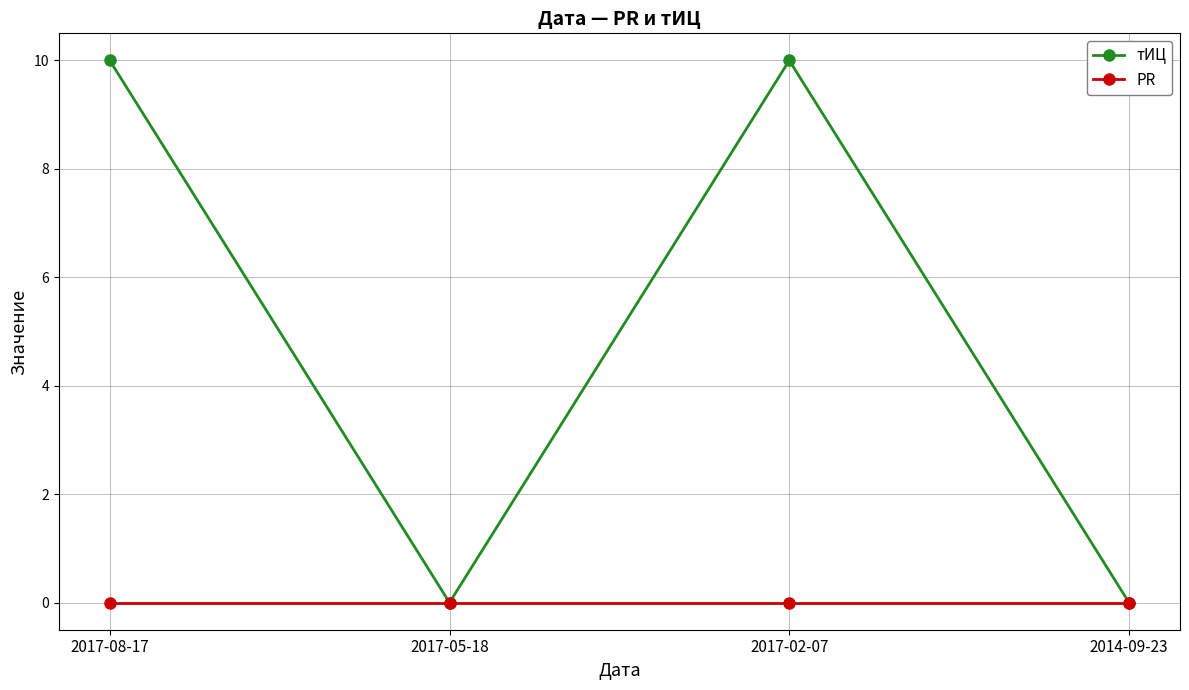

True or false: тИЦ has more than 2 interior local peaks.

False